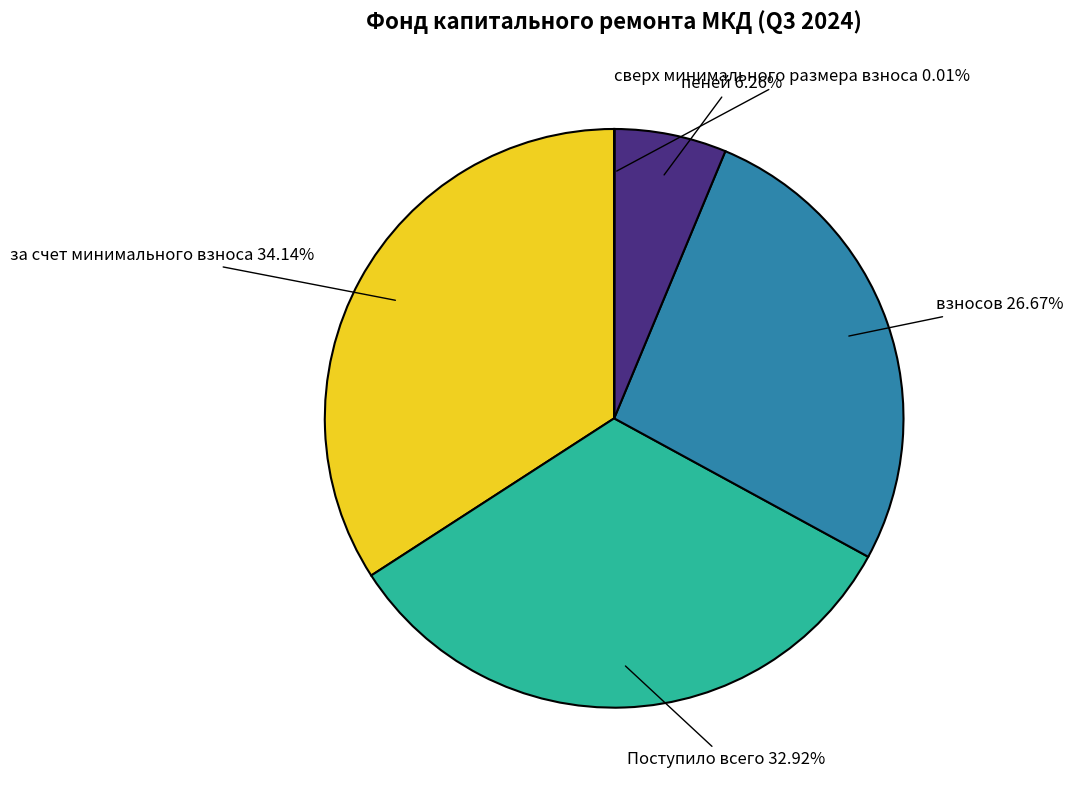

To the nearest percent, what is the difference between the largest and smallest slice percentages?

34%